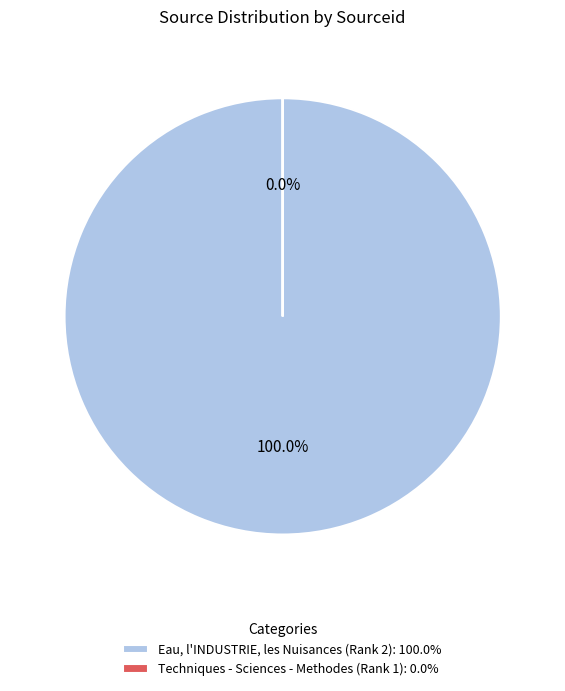

True or false: Techniques - Sciences - Methodes (Rank 1) accounts for 0% of the total.

True